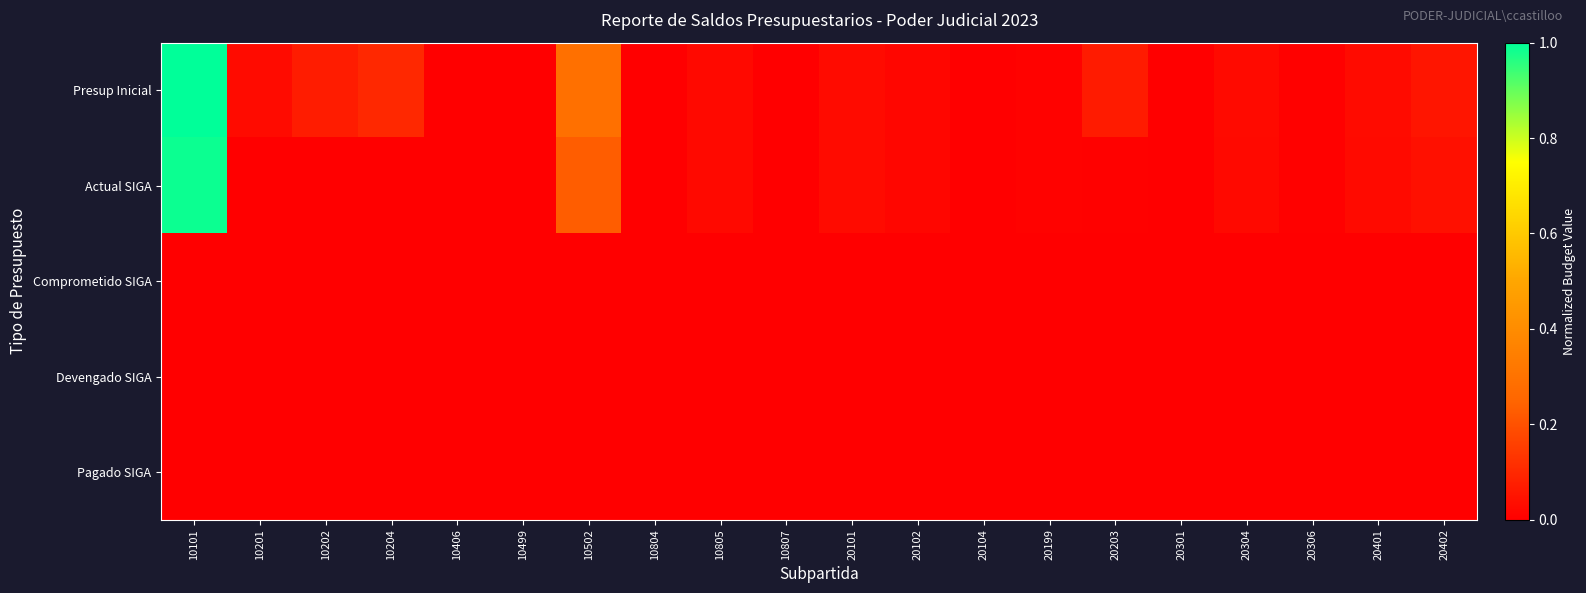

At 20301, list the series in order from smallest to largest.

Devengado SIGA, Pagado SIGA, Presup Inicial, Actual SIGA, Comprometido SIGA